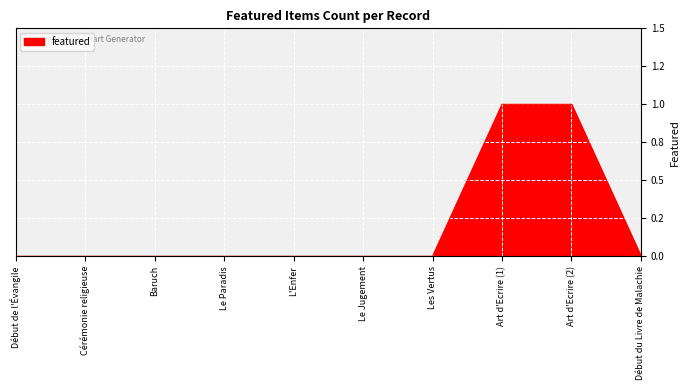

Reading right to left, extract all data points from this chart.

Début du Livre de Malachie=0	Art d'Ecrire (2)=1	Art d'Ecrire (1)=1	Les Vertus=0	Le Jugement=0	L'Enfer=0	Le Paradis=0	Baruch=0	Cérémonie religieuse=0	Début de l'Évangile=0